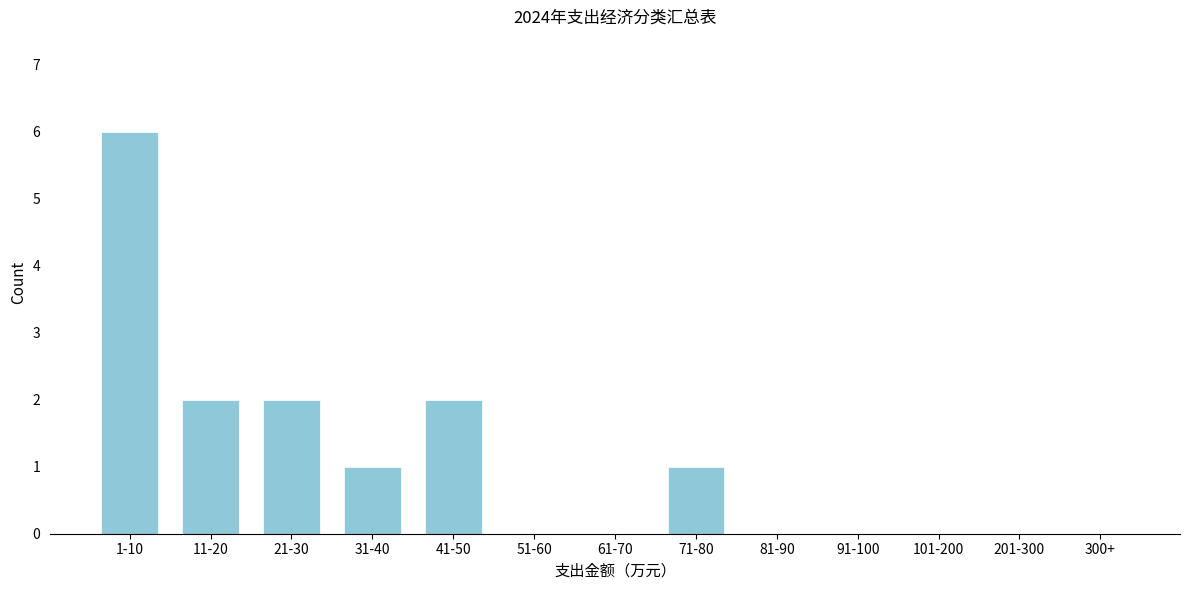

Reading right to left, what are all the values shown in this chart?

300+=0	201-300=0	101-200=0	91-100=0	81-90=0	71-80=1	61-70=0	51-60=0	41-50=2	31-40=1	21-30=2	11-20=2	1-10=6